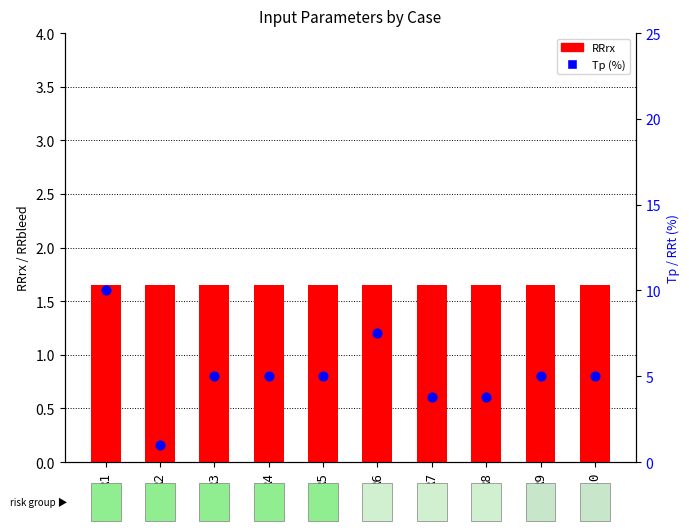

What are all the series names shown in the legend?

RRrx, Tp (%)